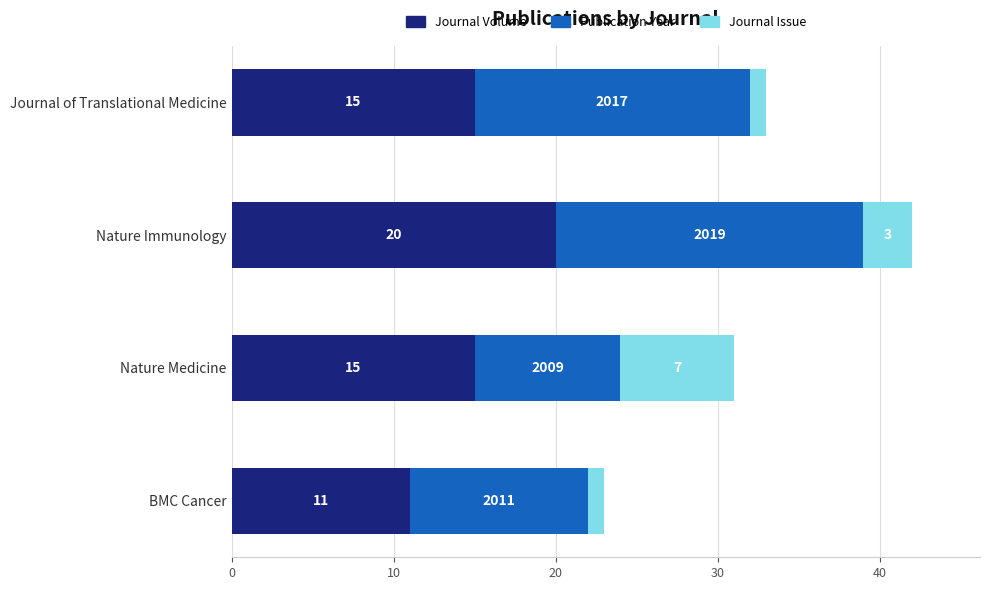

The Journal Volume series shows 9 at Nature Immunology. True or false?

False